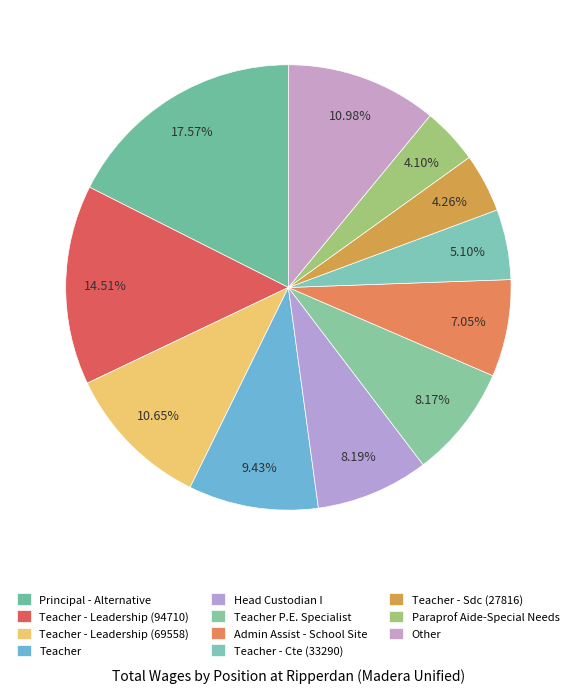

To the nearest percent, what percentage of the pie is Admin Assist - School Site?

7%